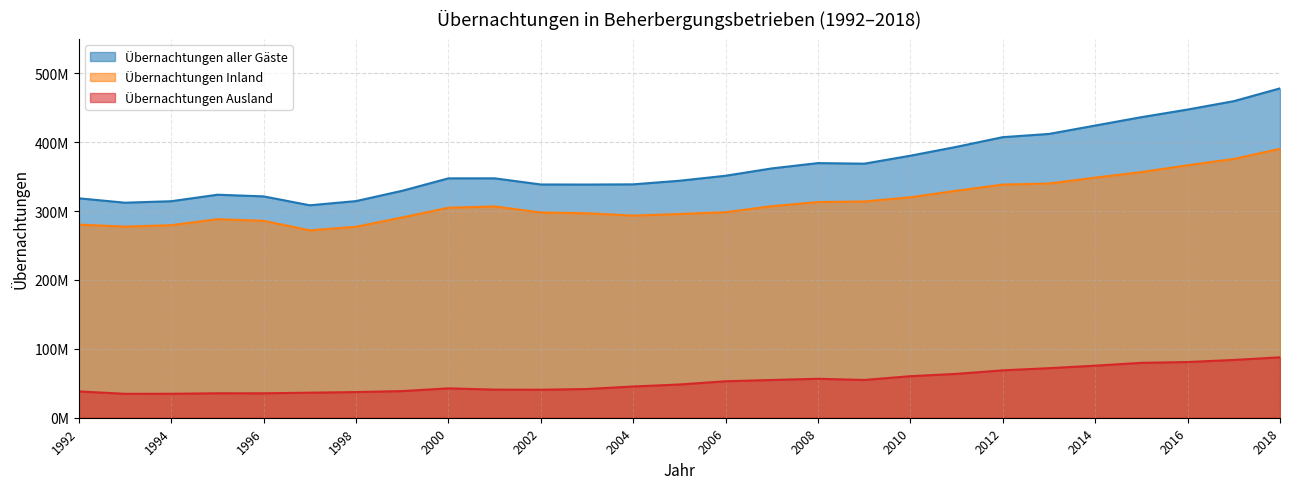

Rank the series by their maximum value, from lowest to highest.

Übernachtungen Ausland, Übernachtungen Inland, Übernachtungen aller Gäste